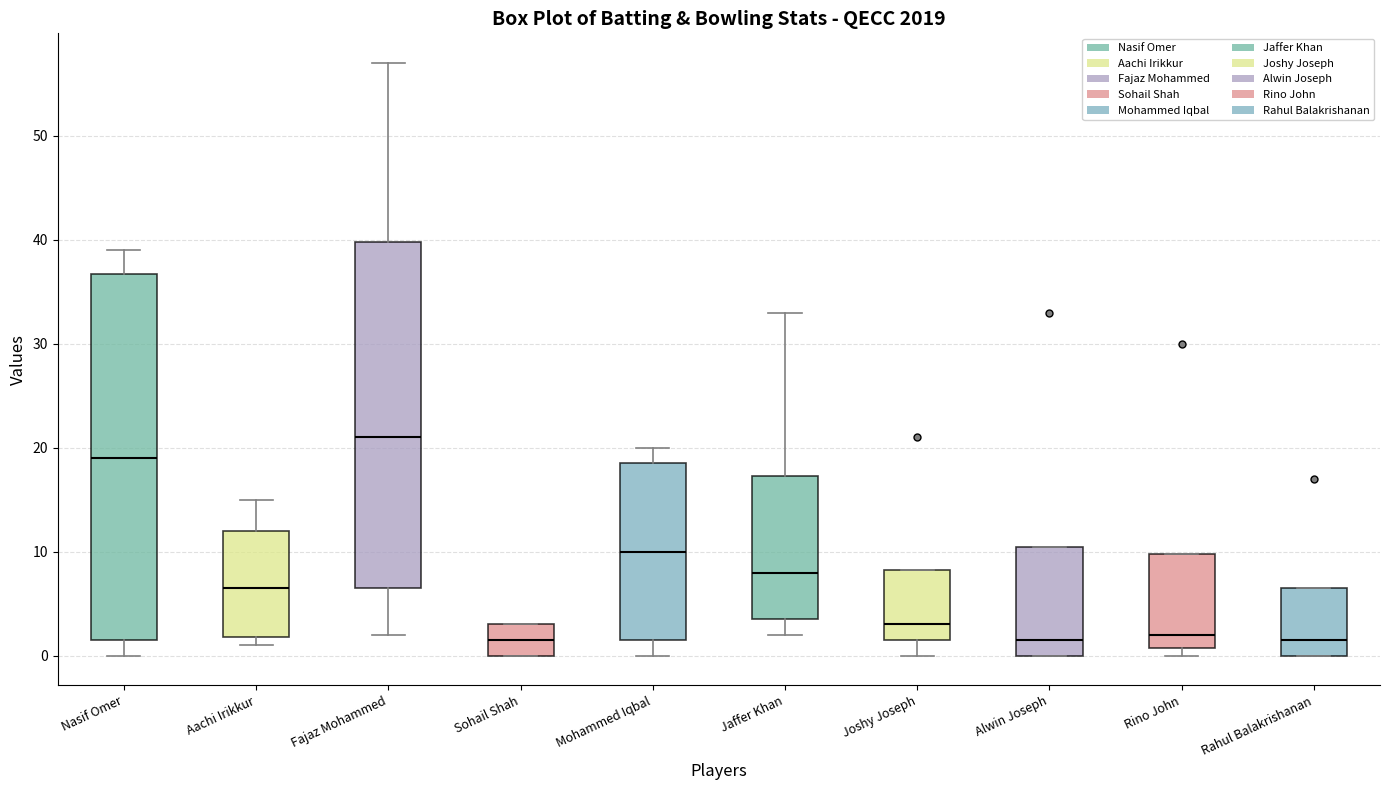

Where does the median line of the box for Rino John sit on the y-axis? The values are not printed on the chart, so give them approximately, as read against the axis.

2